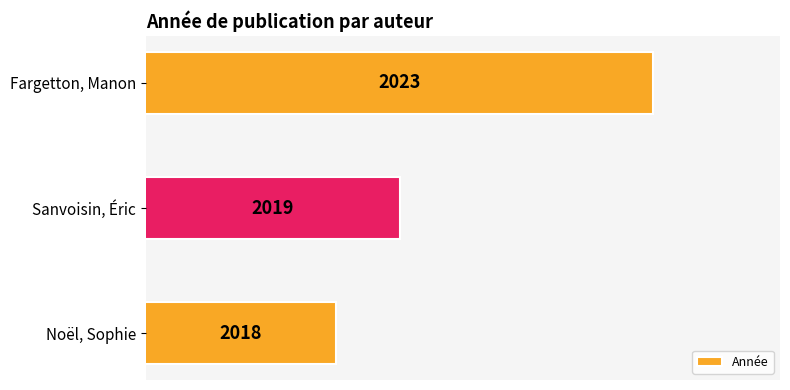

Reading bottom to top, what are all the values shown in this chart?

Noël, Sophie=2018	Sanvoisin, Éric=2019	Fargetton, Manon=2023